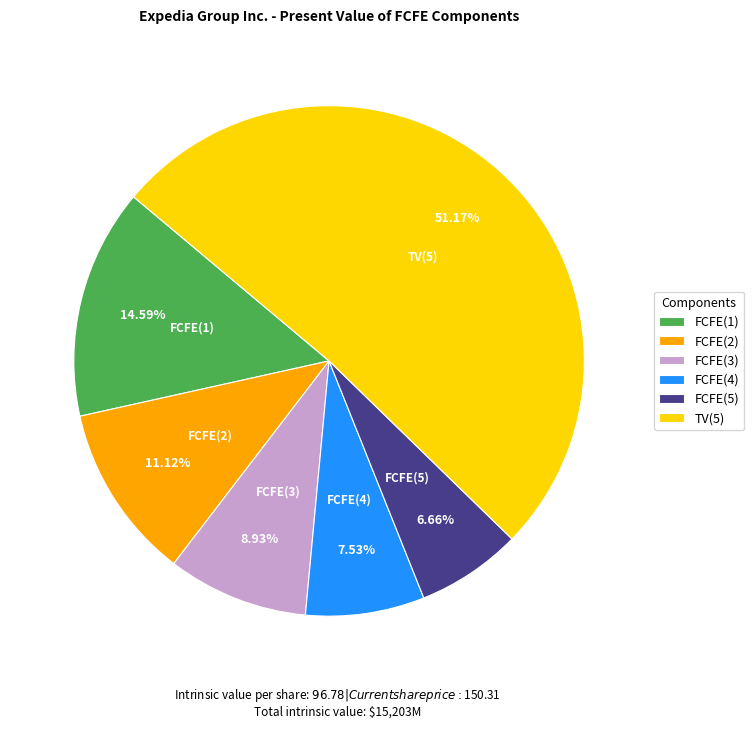

To the nearest percent, what percentage of the pie is FCFE(2)?

11%